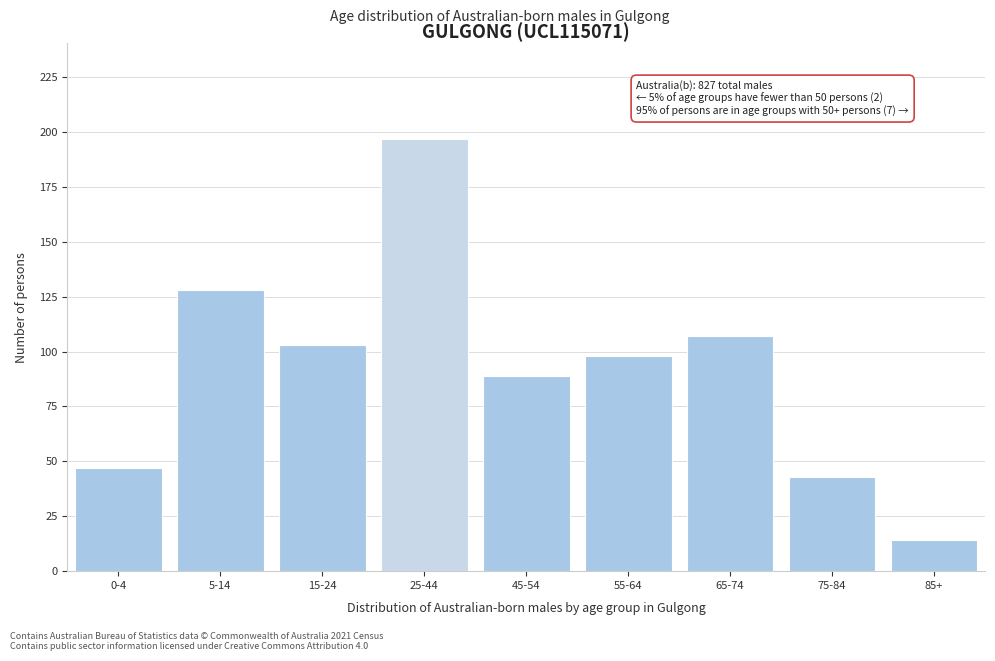

Reading right to left, transcribe all the data shown in this chart.

14	43	107	98	89	197	103	128	47